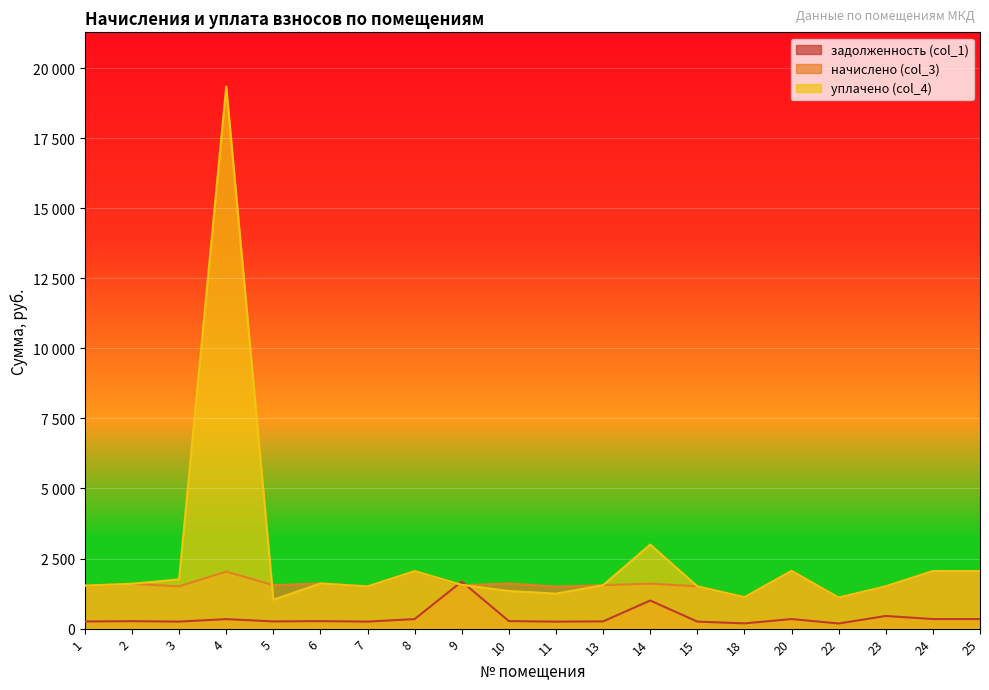

What is the sum of all уплачено (col_4) values?

50538.8